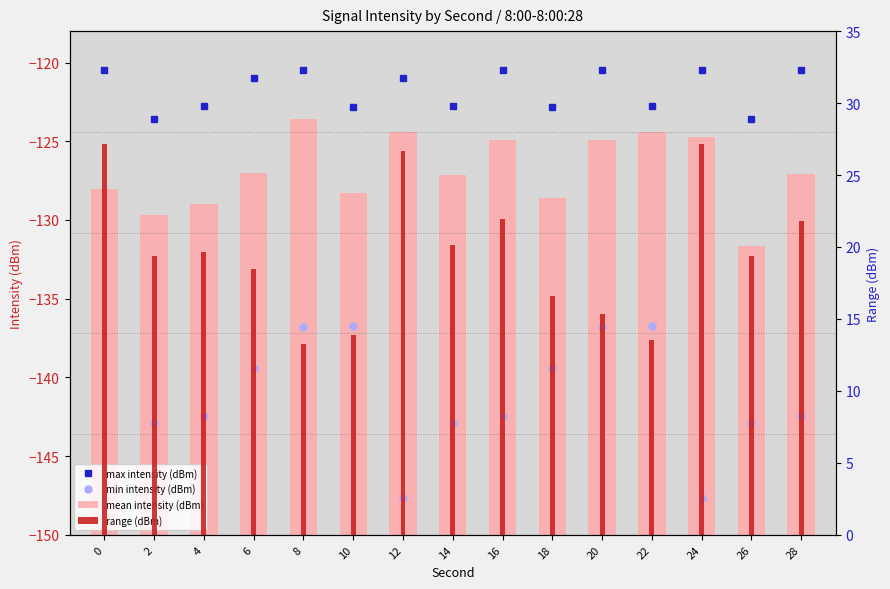

True or false: mean intensity (dBm) has a value of 36.9 at 4.

False